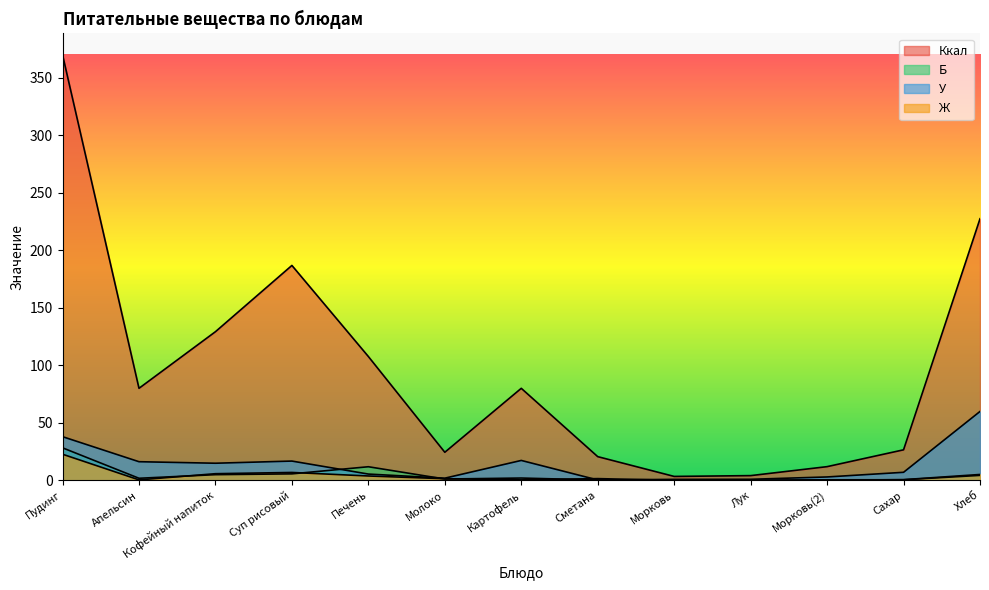

True or false: Ккал and Б cross at least once.

False